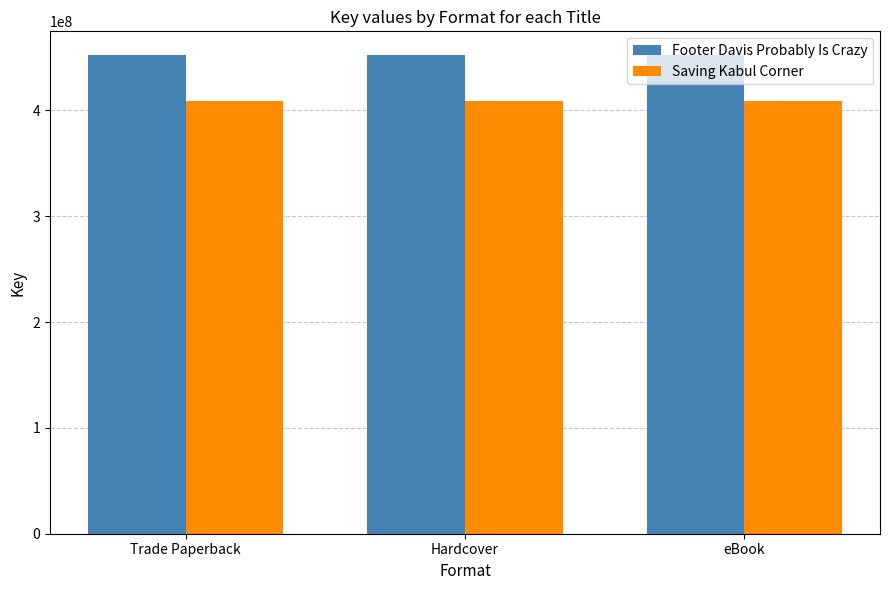

Reading left to right, transcribe all the data shown in this chart.

Footer Davis Probably Is Crazy: 452186024	452186024	452186024
Saving Kabul Corner: 408878842	408878842	408878842